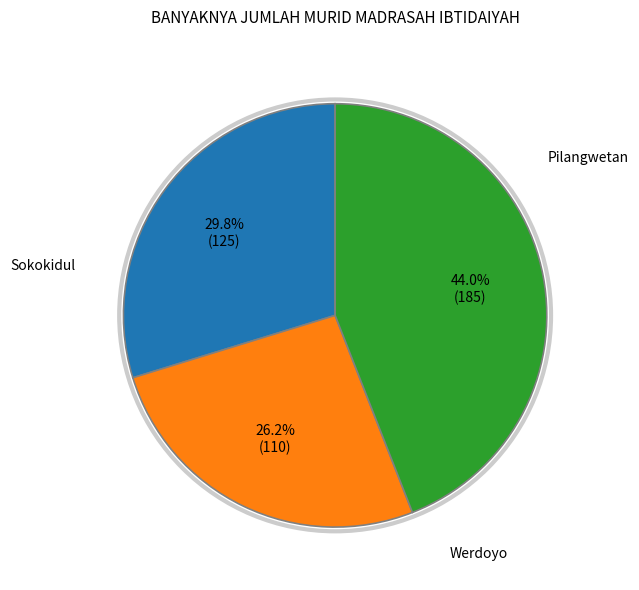

Is there a majority slice in this chart?

No